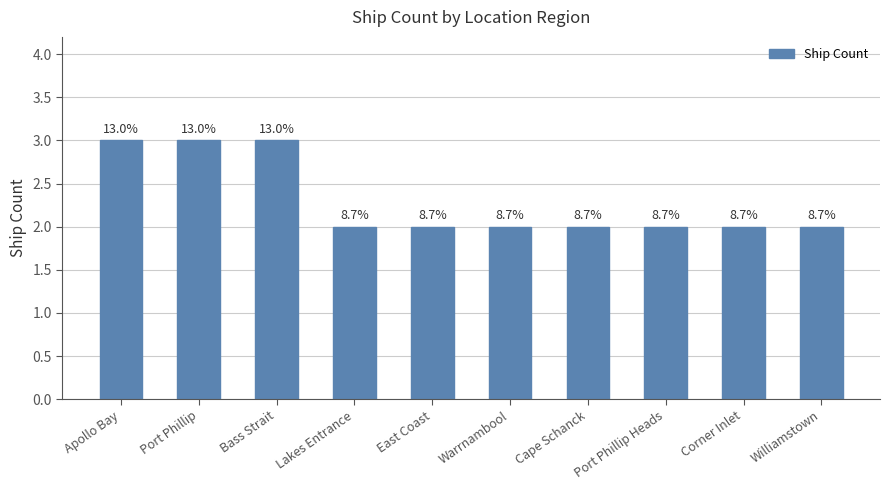

What is the label of the 7th bar from the right?

Lakes Entrance